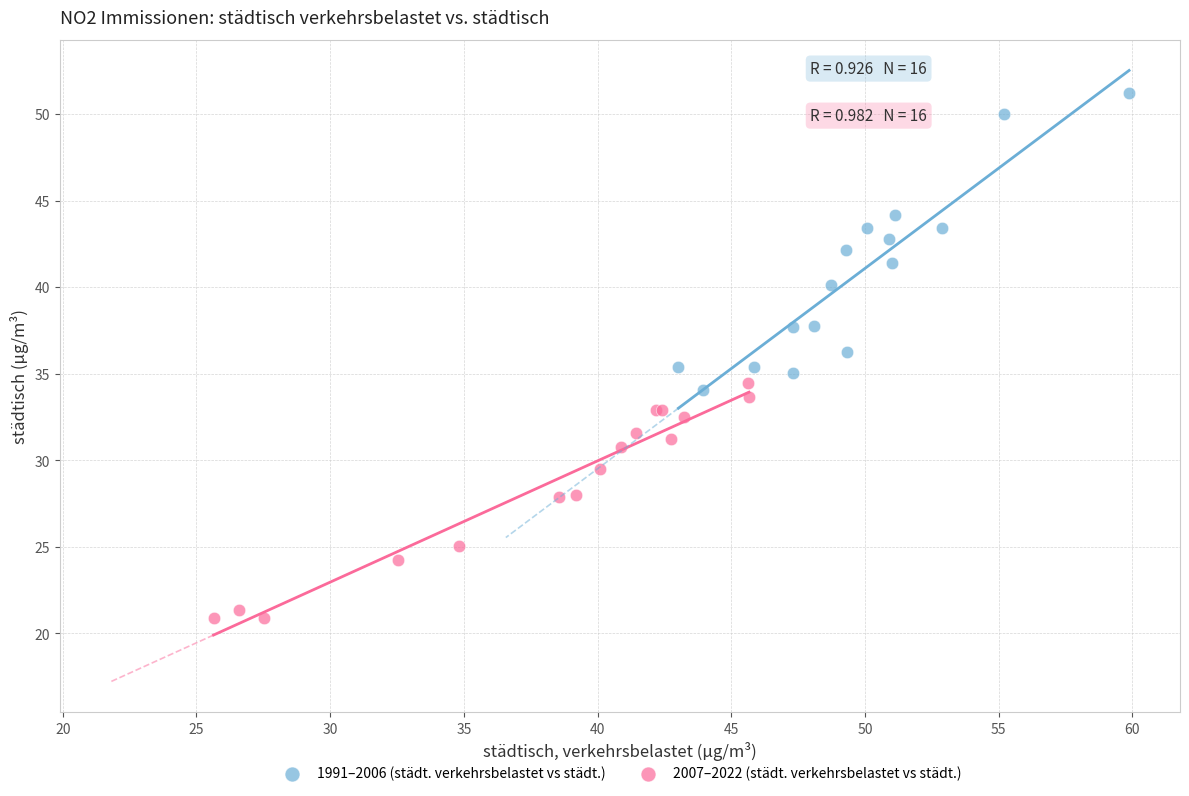

Which series contains the highest Y value?

1991–2006 (städt. verkehrsbelastet vs städt.)